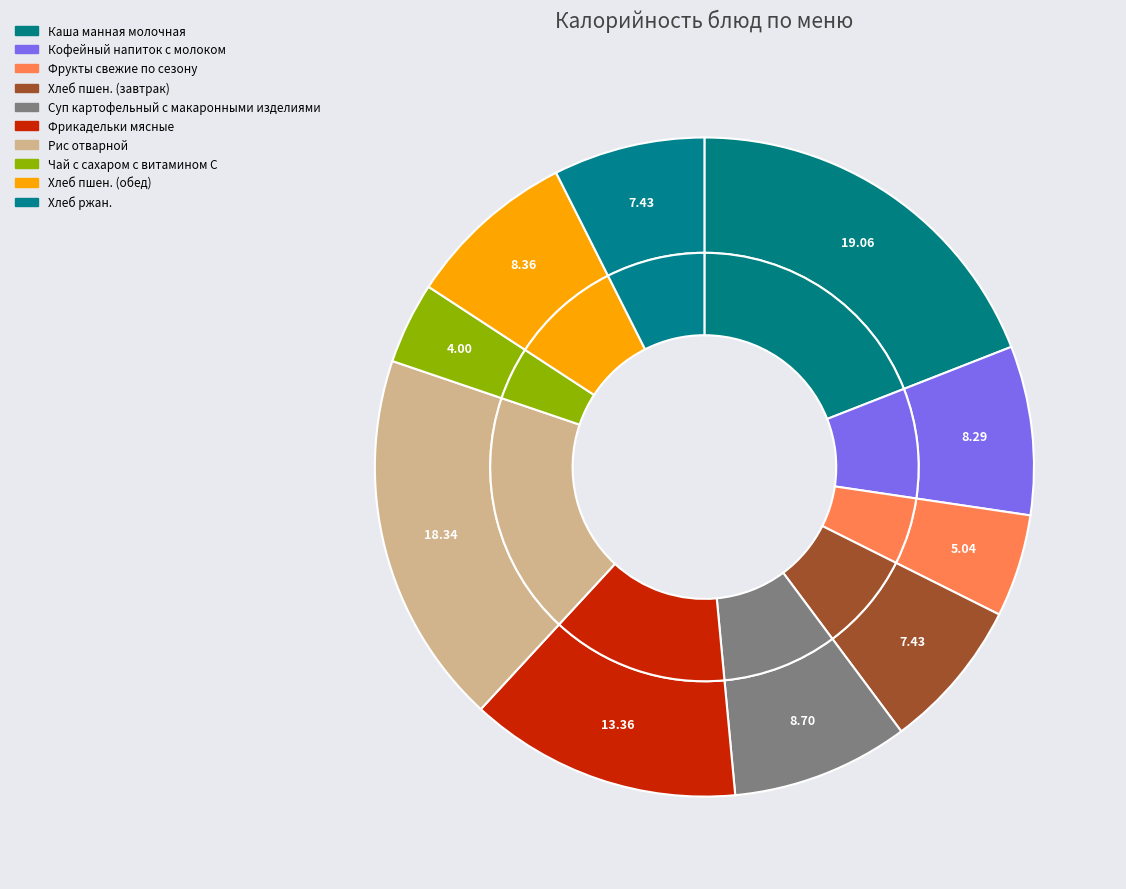

True or false: Хлеб пшен. (обед) accounts for 15% of the total.

False